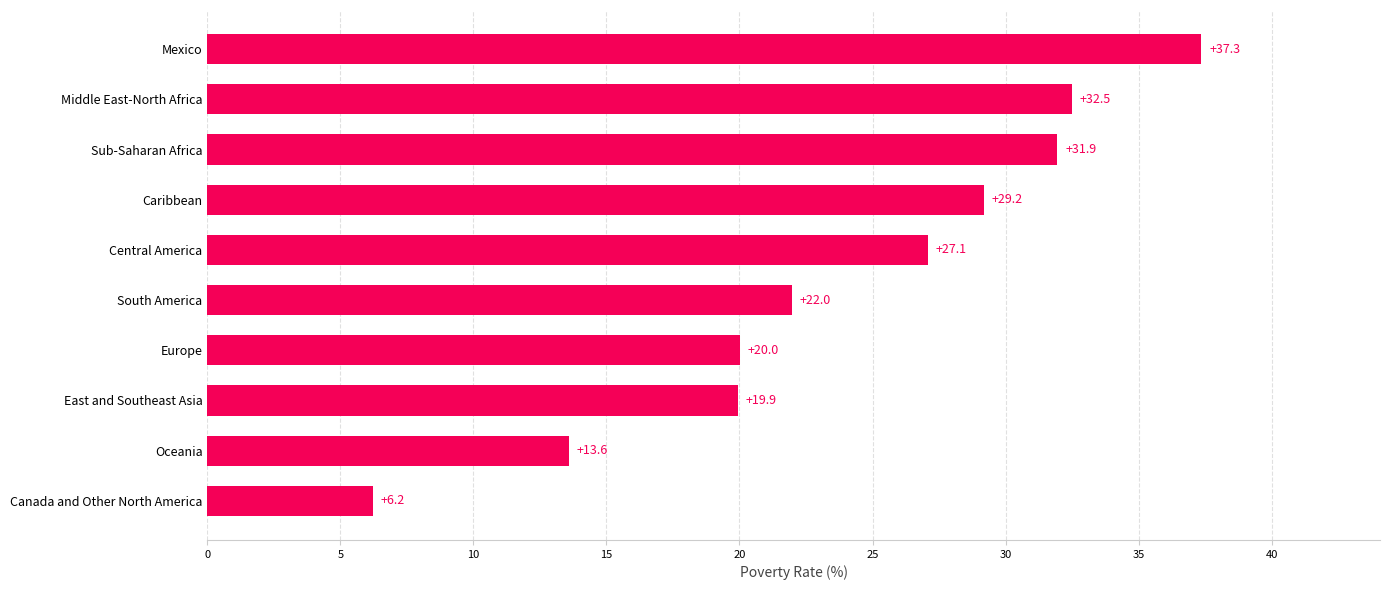

The value at Central America is 27.1. True or false?

True